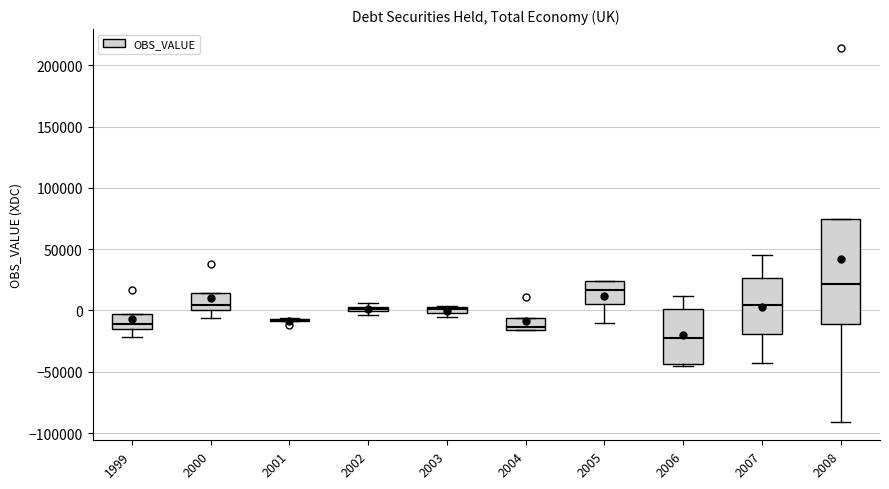

Which box is the tallest, from its lower edge to its upper edge?

2008